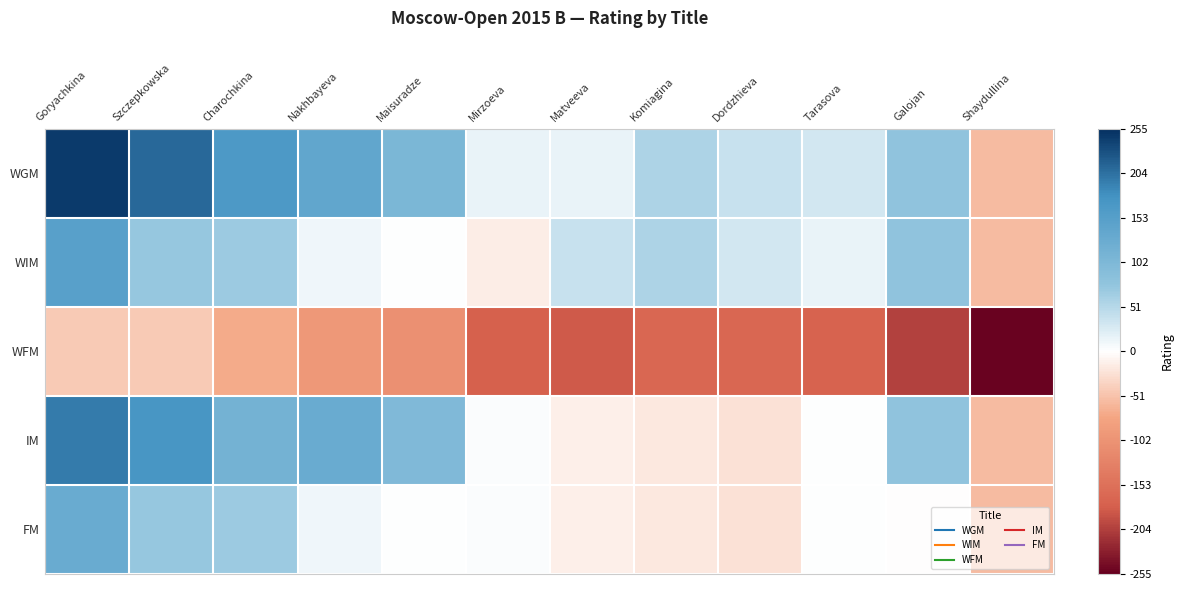

How many categories are shown in the chart?

12